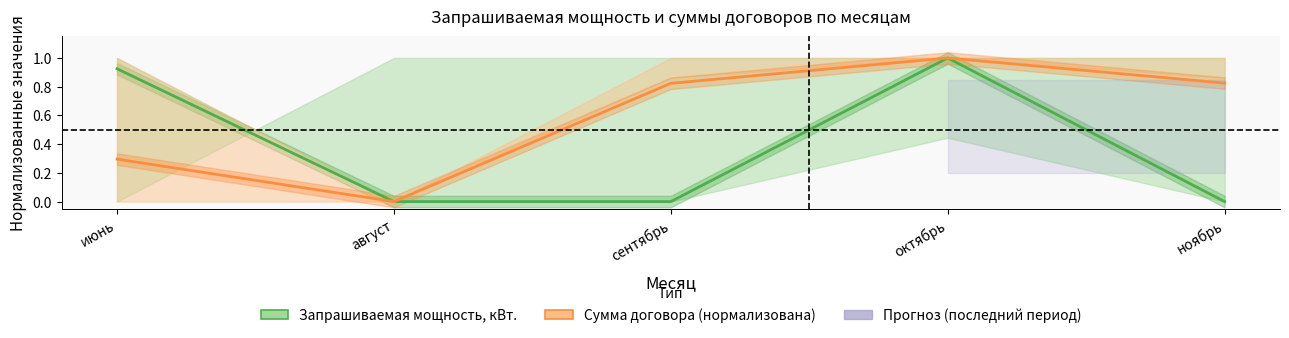

True or false: Сумма договора has more than 1 points higher than both neighbors.

False